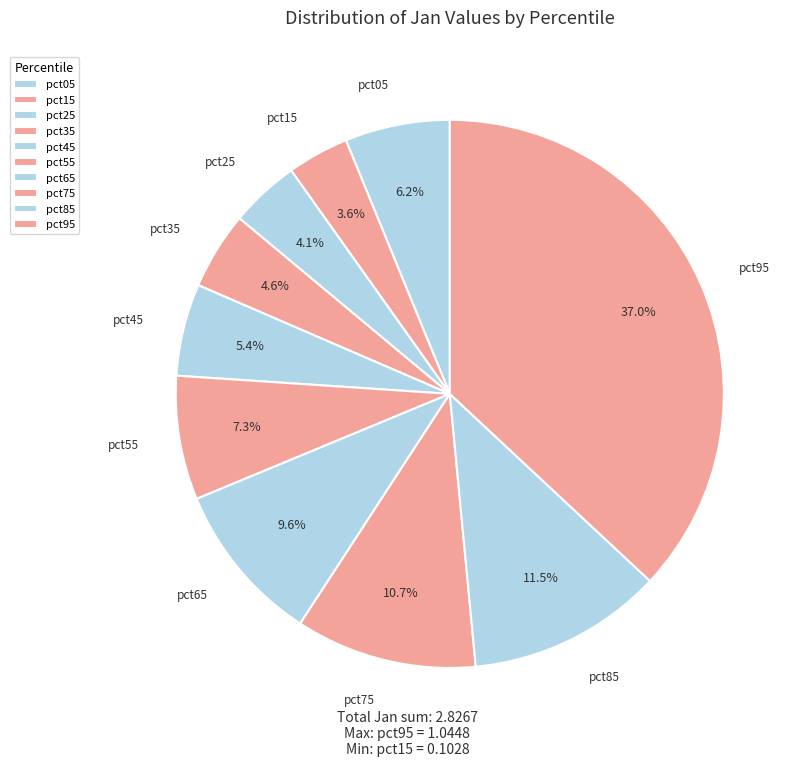

To the nearest percent, what percentage of the pie is pct65?

10%